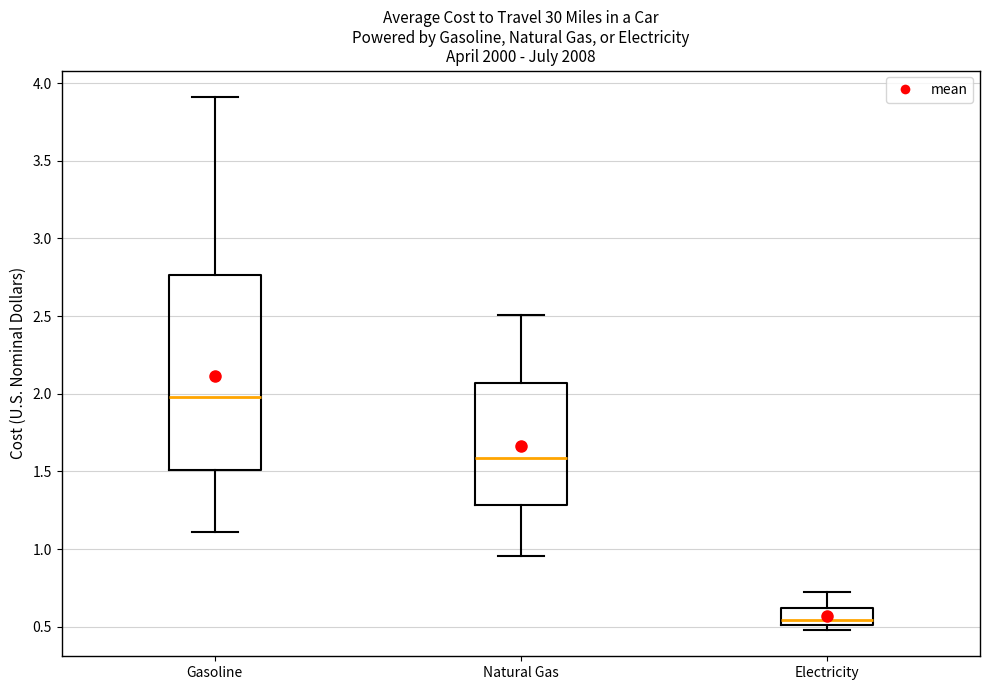

Which box has the highest median line?

Gasoline